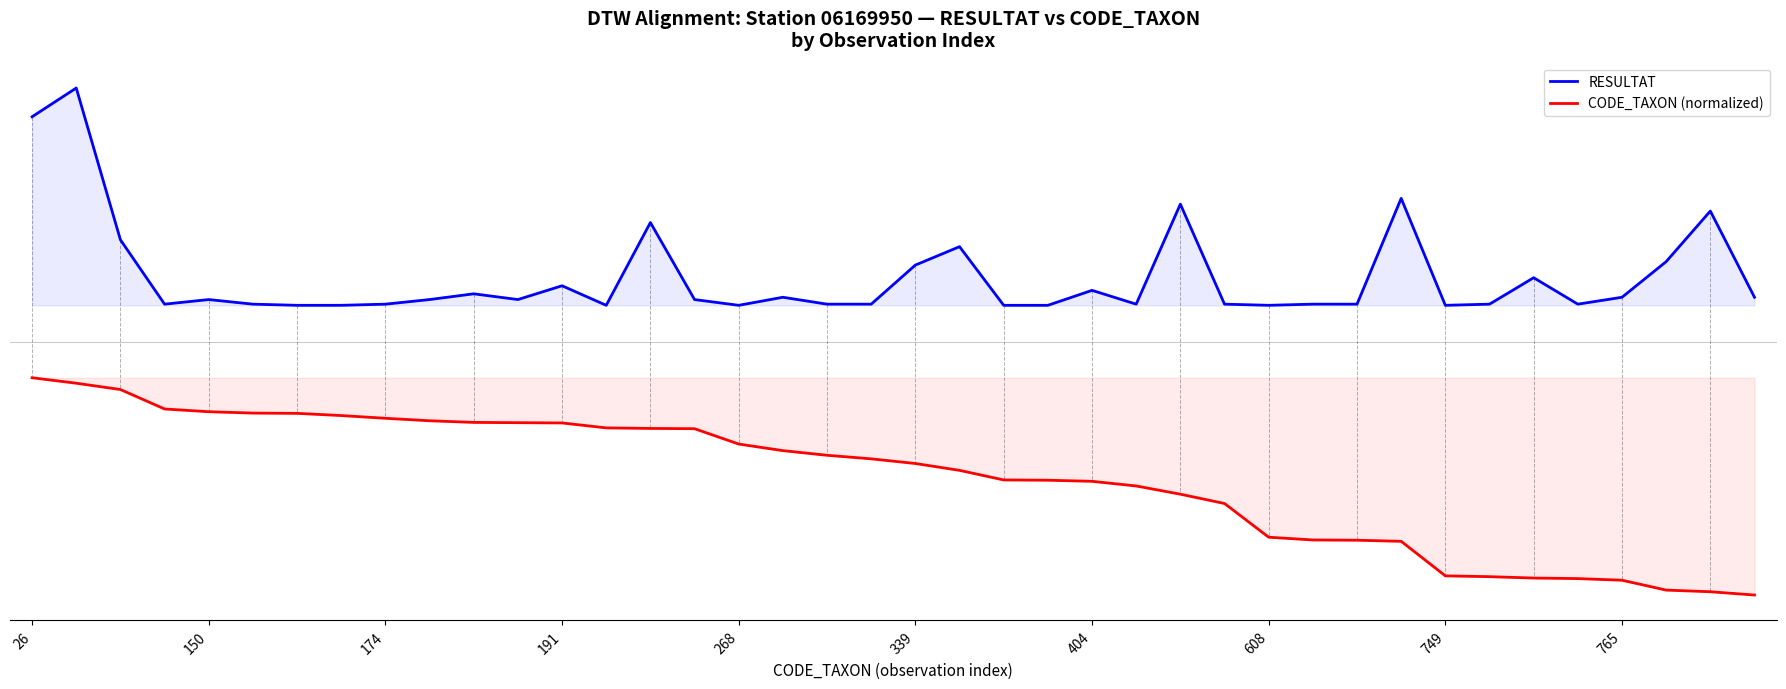

What are all the series names shown in the legend?

RESULTAT, CODE_TAXON (normalized)